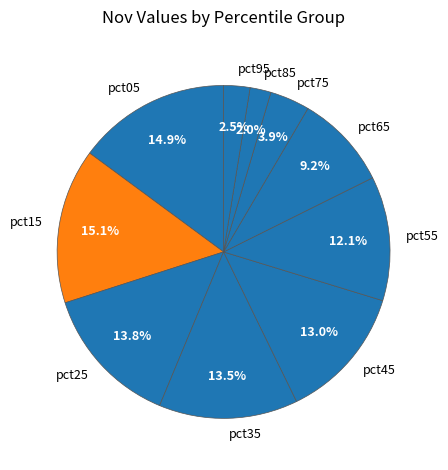

Does any single category account for the majority?

No